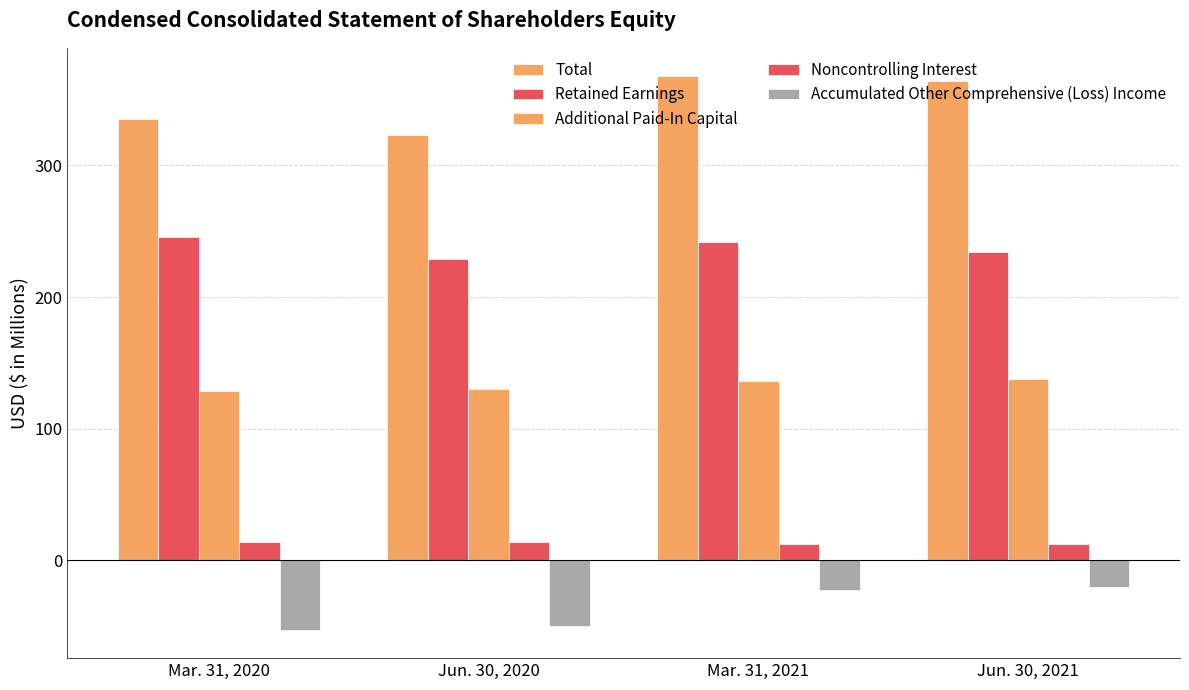

Reading right to left, transcribe all the data shown in this chart.

Total: Jun. 30, 2021=363.9	Mar. 31, 2021=368.1	Jun. 30, 2020=322.9	Mar. 31, 2020=335.2
Retained Earnings: Jun. 30, 2021=234.4	Mar. 31, 2021=241.6	Jun. 30, 2020=228.9	Mar. 31, 2020=245.4
Additional Paid-In Capital: Jun. 30, 2021=137.5	Mar. 31, 2021=136.1	Jun. 30, 2020=130.0	Mar. 31, 2020=128.7
Noncontrolling Interest: Jun. 30, 2021=12.4	Mar. 31, 2021=12.6	Jun. 30, 2020=13.8	Mar. 31, 2020=14.2
Accumulated Other Comprehensive (Loss) Income: Jun. 30, 2021=-20.4	Mar. 31, 2021=-22.2	Jun. 30, 2020=-49.8	Mar. 31, 2020=-53.1